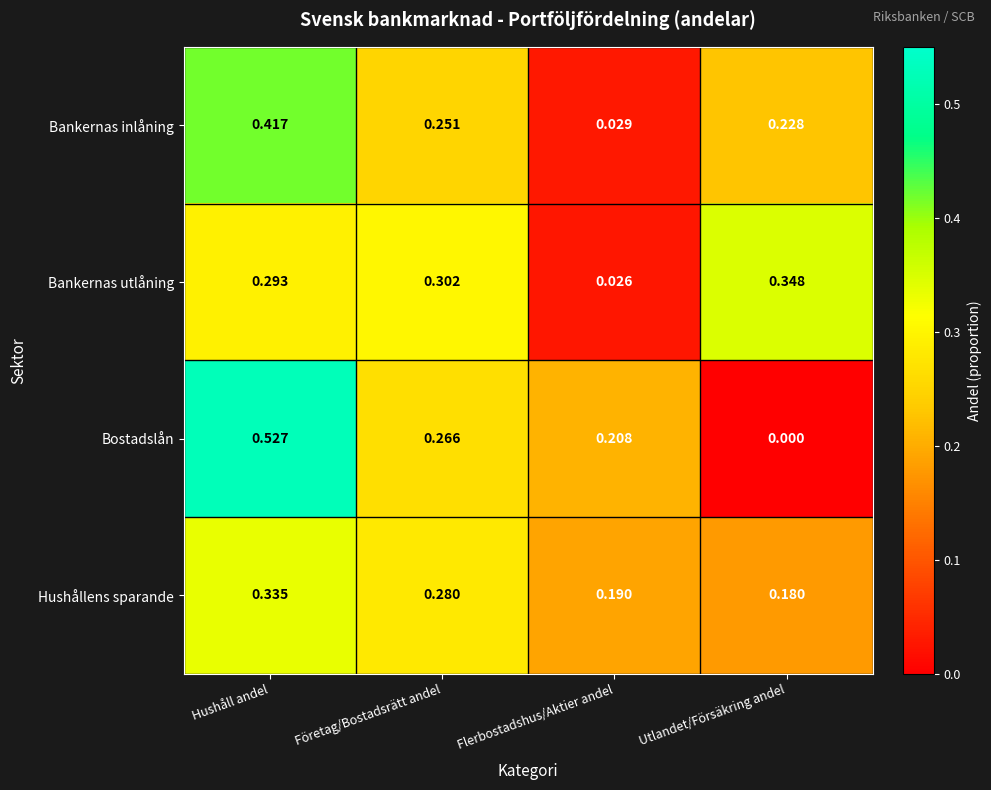

Which series changed the most between Flerbostadshus/Aktier andel and Utlandet/Försäkring andel?

Bankernas utlåning